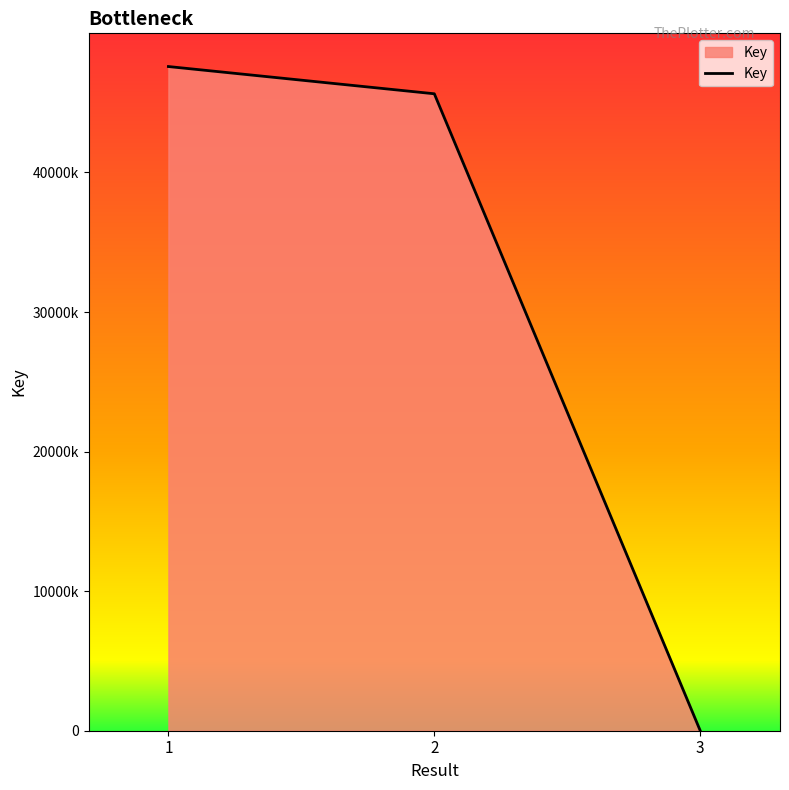

Which has a higher value, 1 or 2?

1